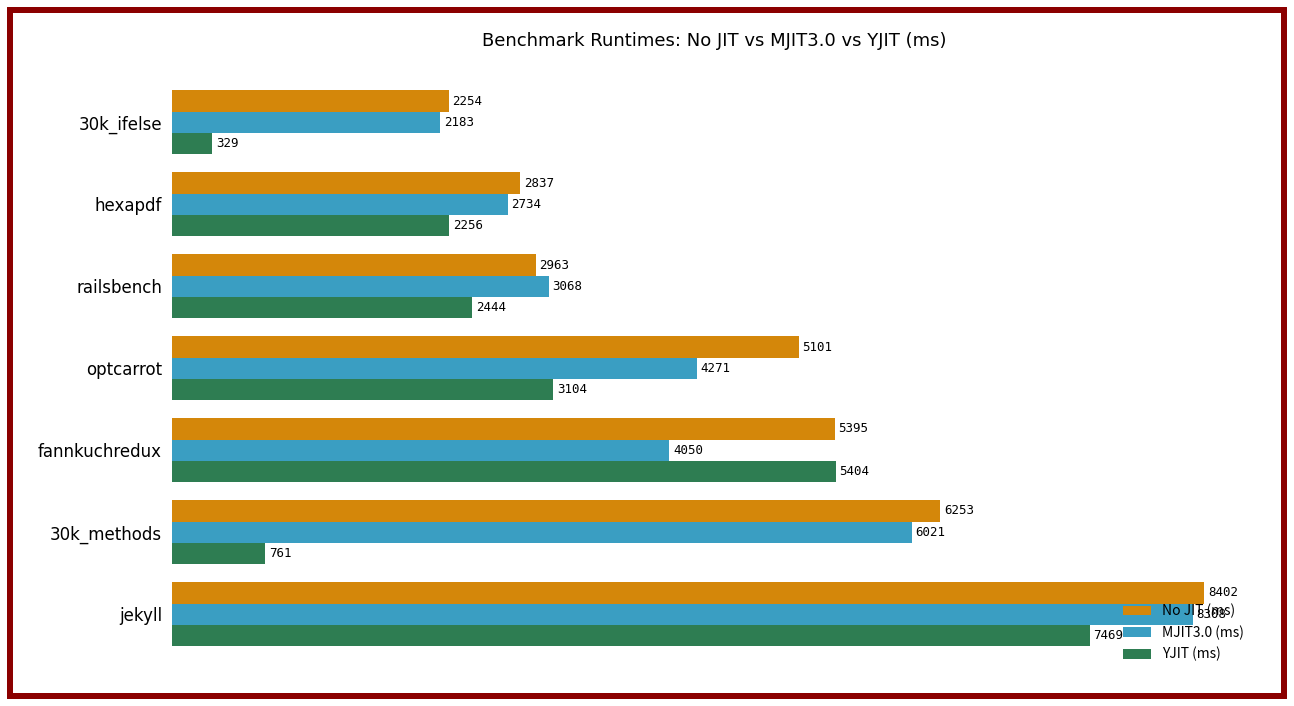

What is the minimum value shown in the chart?

329.4